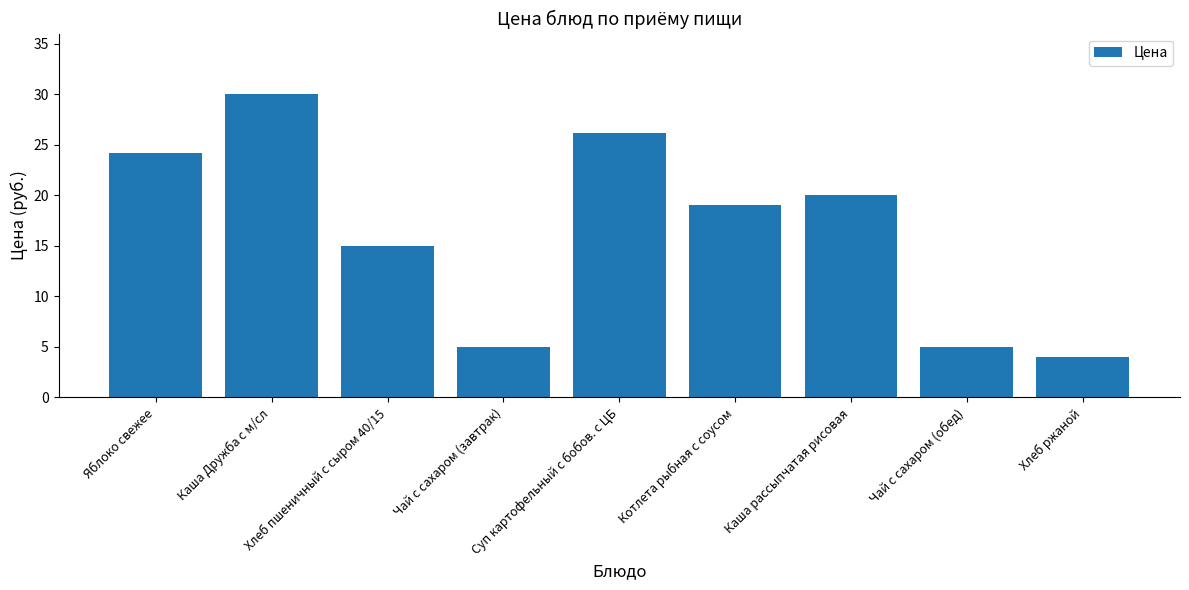

Count the number of categories in the chart.

9